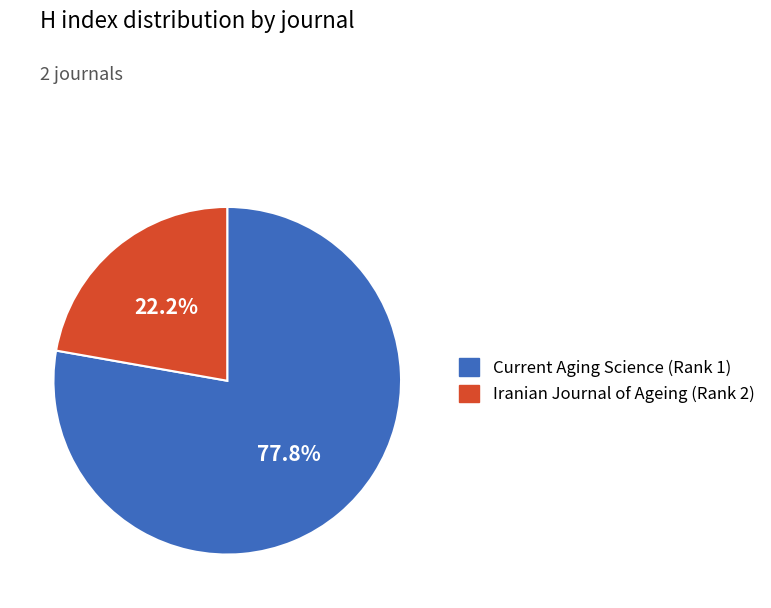

To the nearest percent, what percentage of the pie is Current Aging Science?

78%